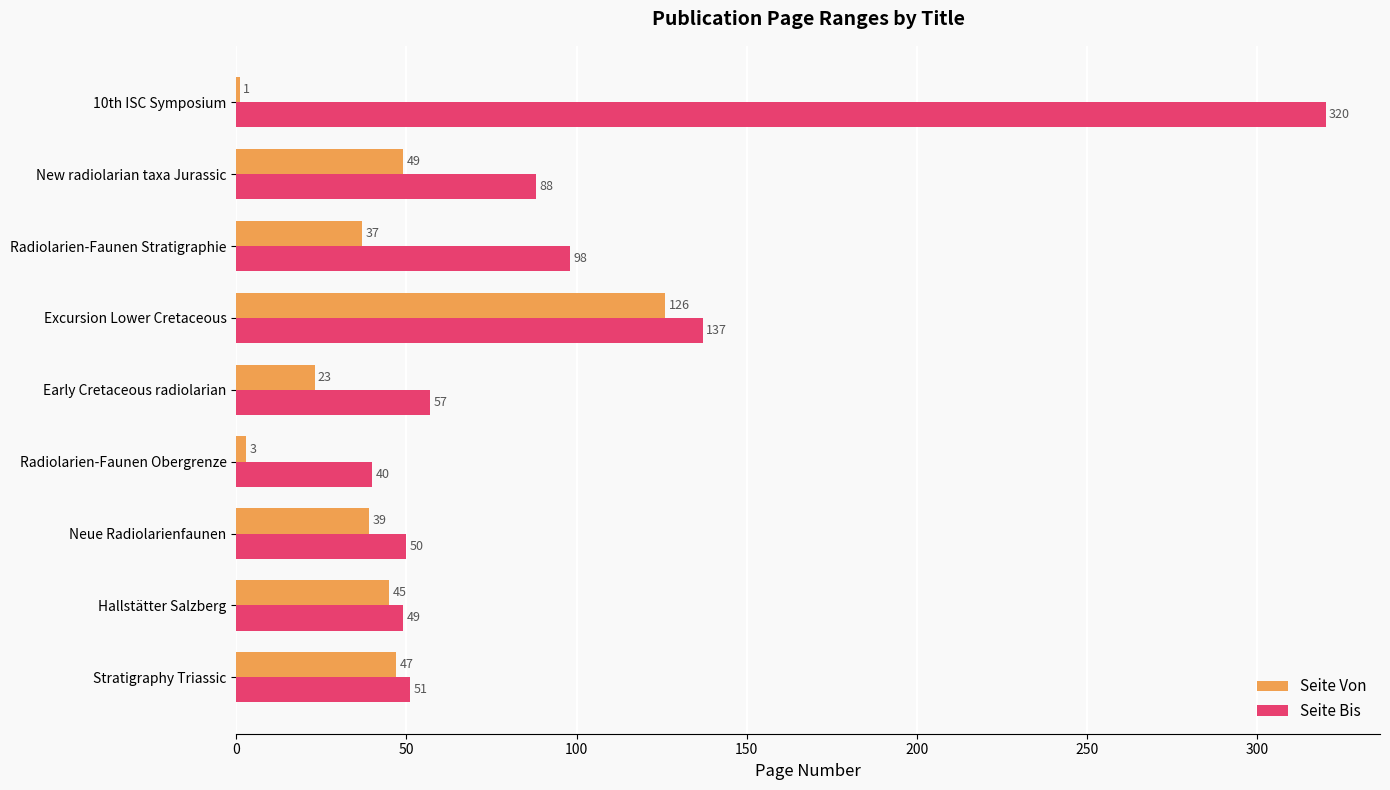

What is the maximum value shown in the chart?

320